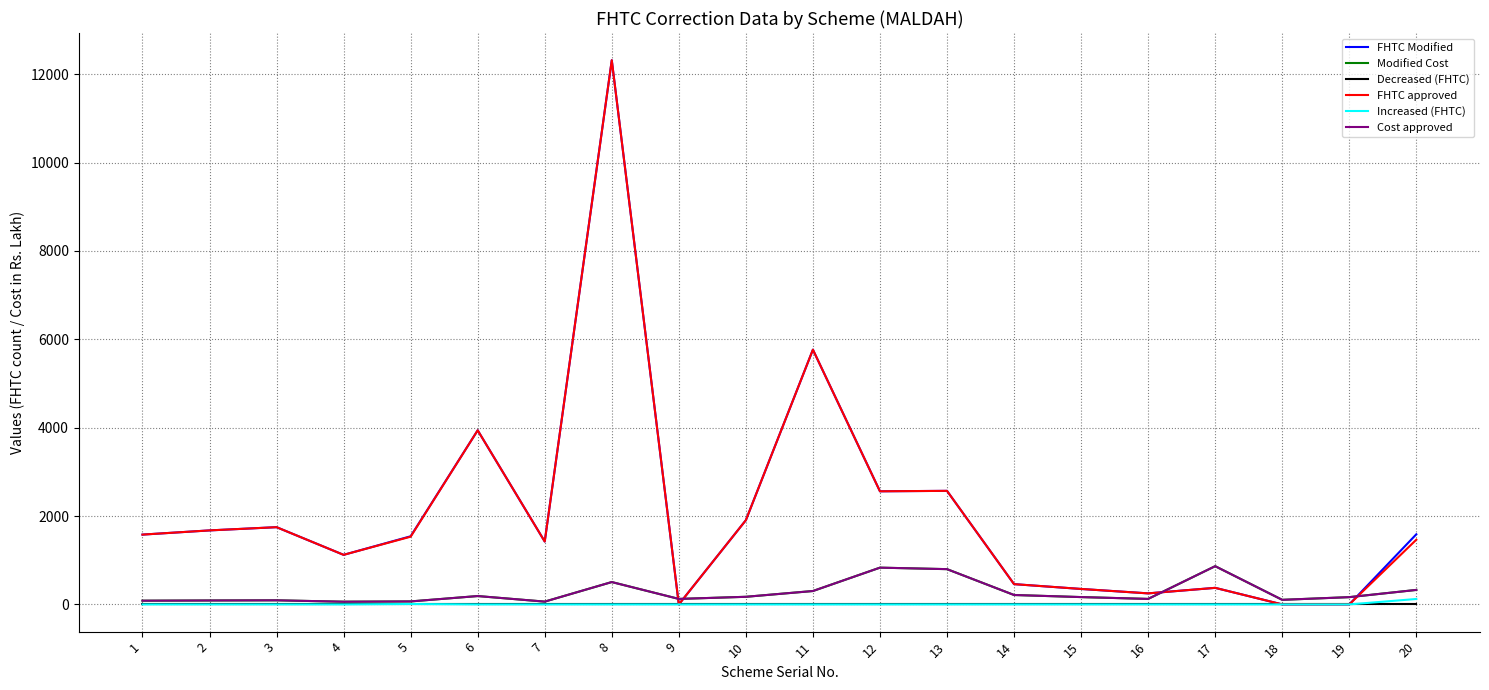

Does the chart have visible grid lines?

Yes